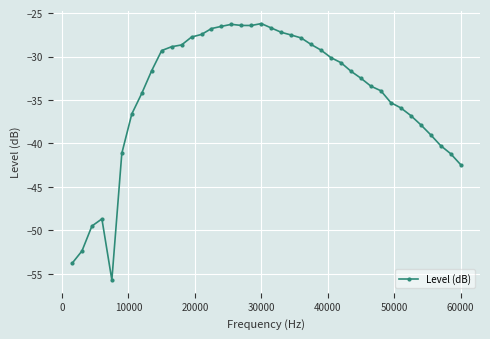

What is the difference between the maximum and minimum values?

29.5